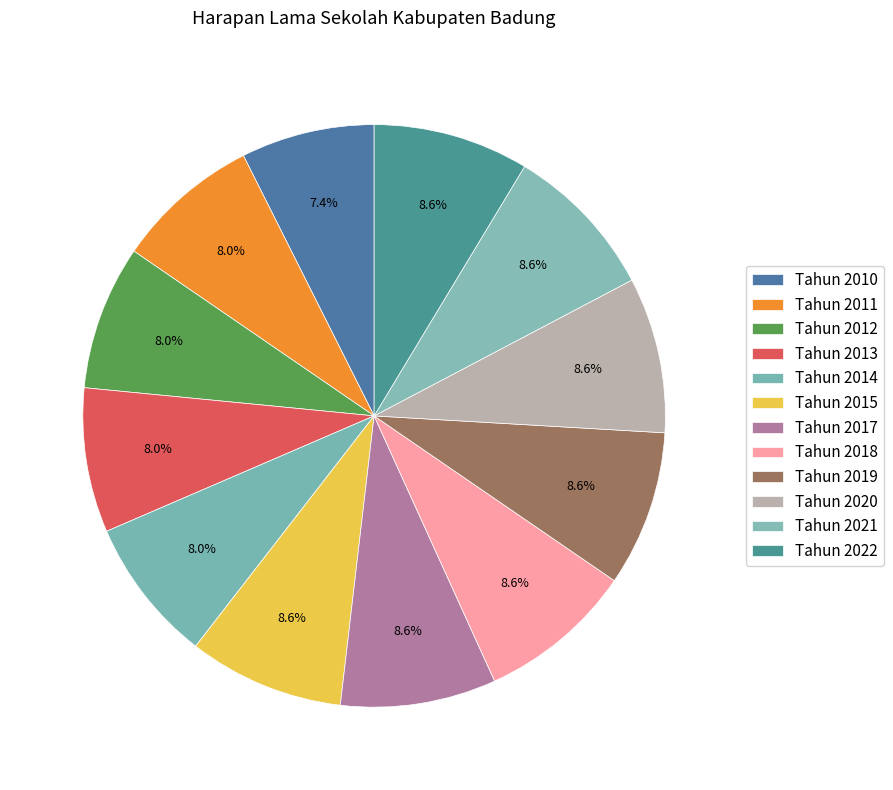

The Tahun 2010 slice represents 1% of the pie. True or false?

False